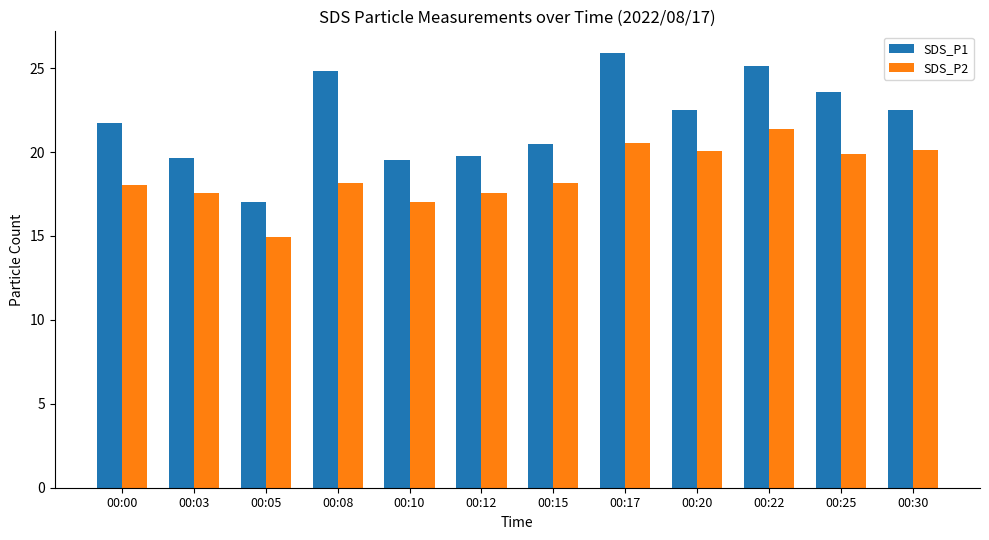

True or false: SDS_P2 has a value of 21.4 at 00:22.

True